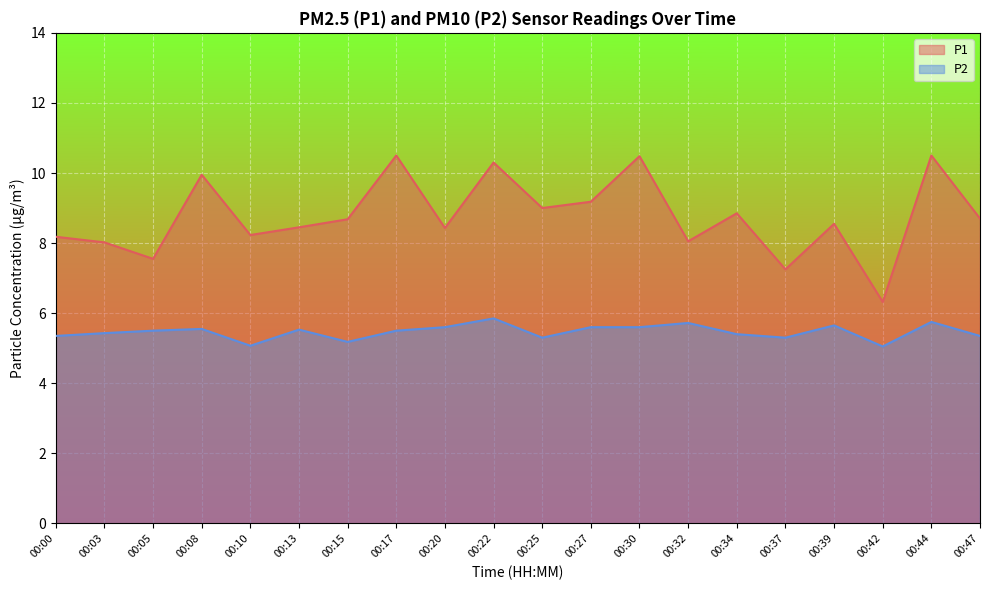

Between 00:20 and 00:34, which series saw the biggest shift?

P1